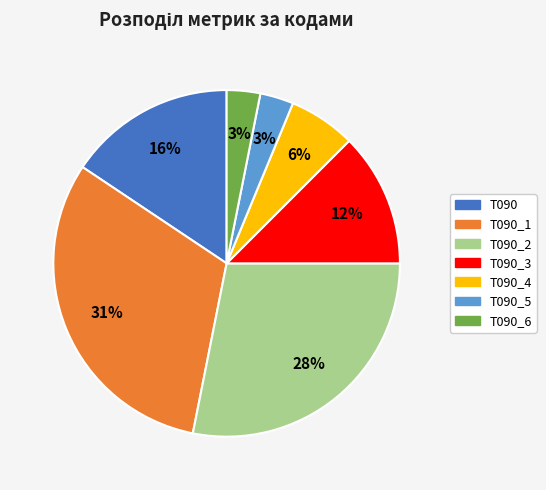

Does any single category account for the majority?

No